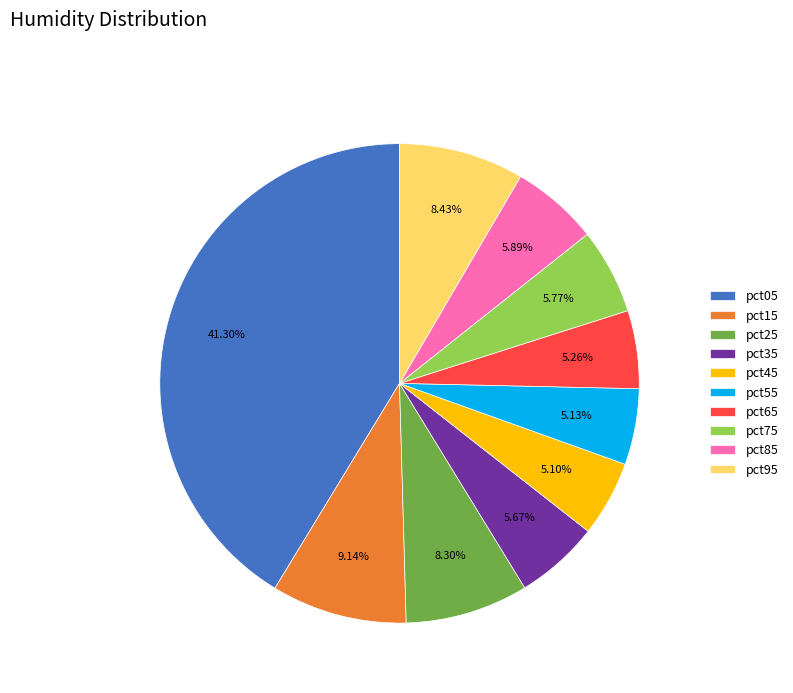

To the nearest percent, what is the difference between the largest and smallest slice percentages?

36%